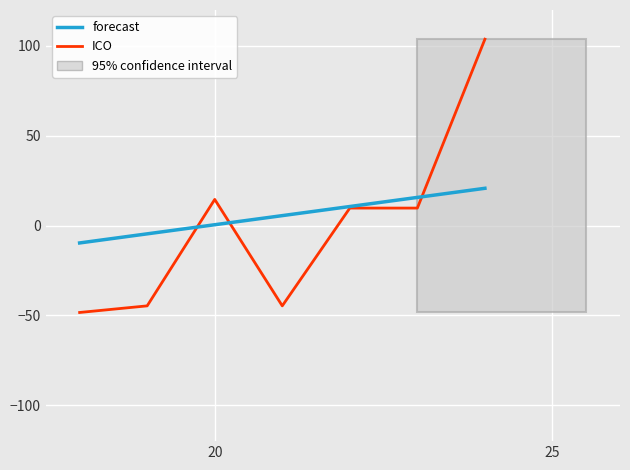

Rank the series by their maximum value, from lowest to highest.

forecast, ICO